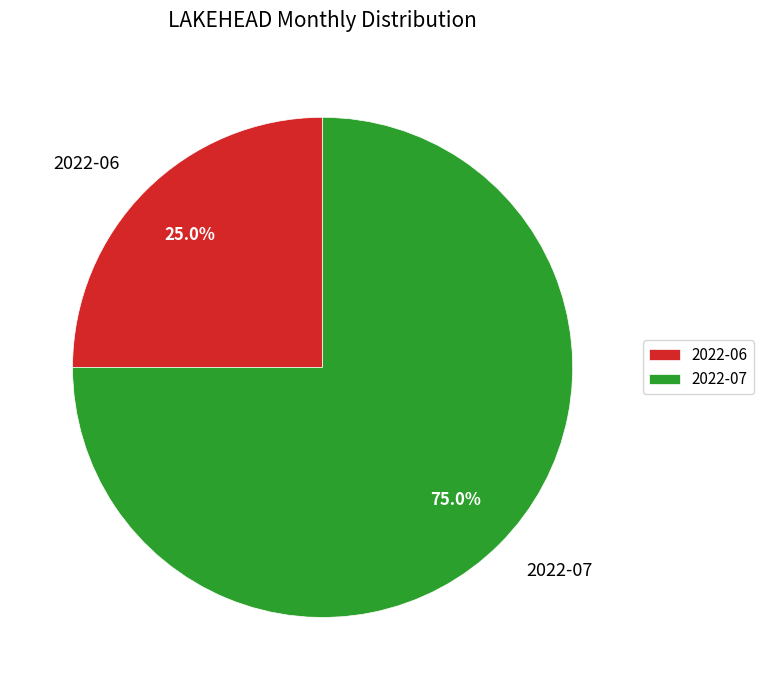

Do 2022-07 and 2022-06 together represent more than half of the pie?

Yes